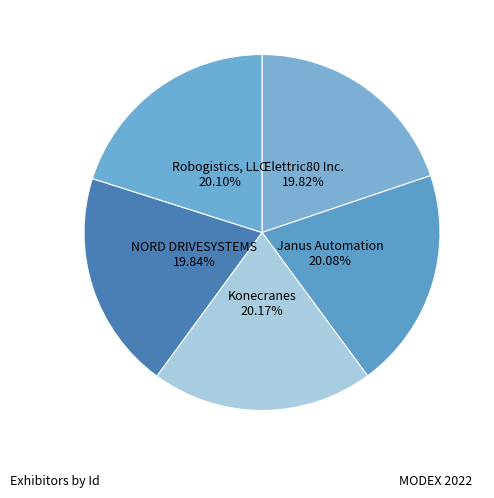

How many segments does this pie chart have?

5